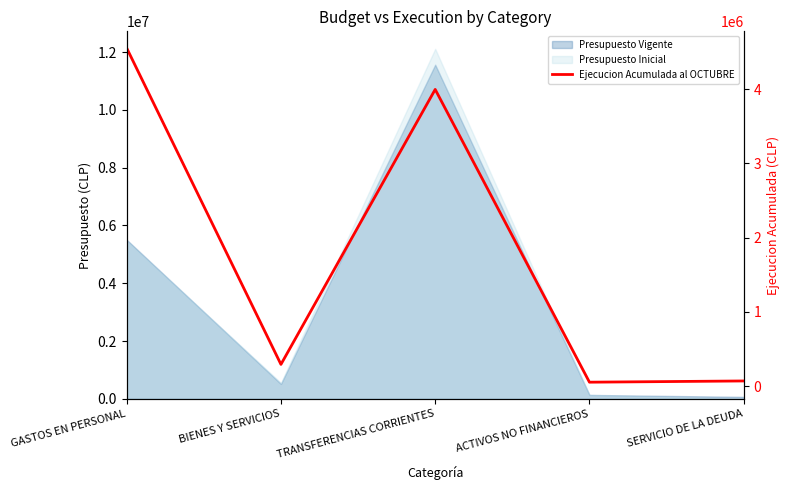

How many data points are less than 292776?

2